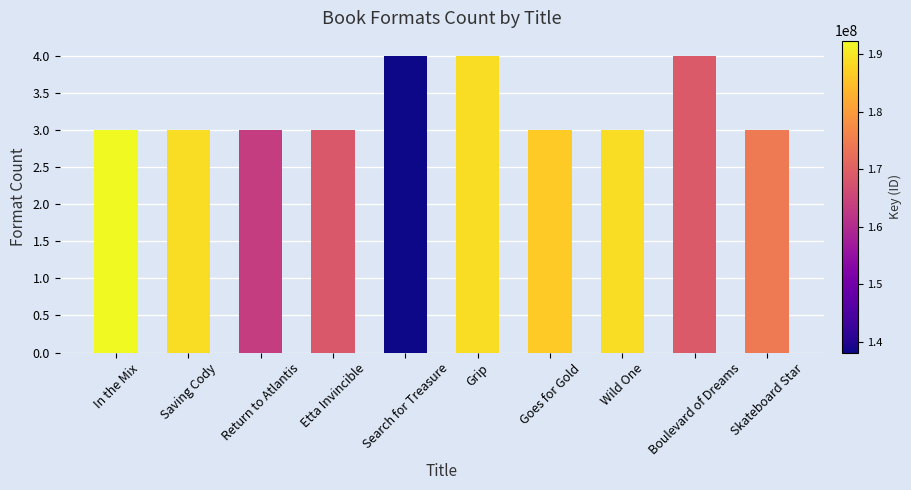

What is the minimum value shown in the chart?

3